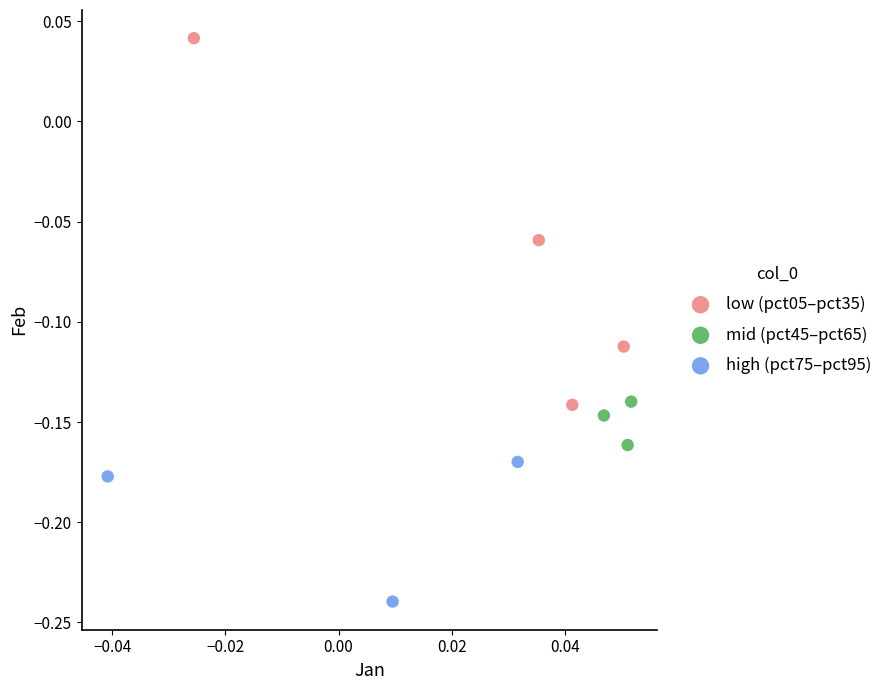

Which series reaches the maximum Y coordinate?

low (pct05–pct35)